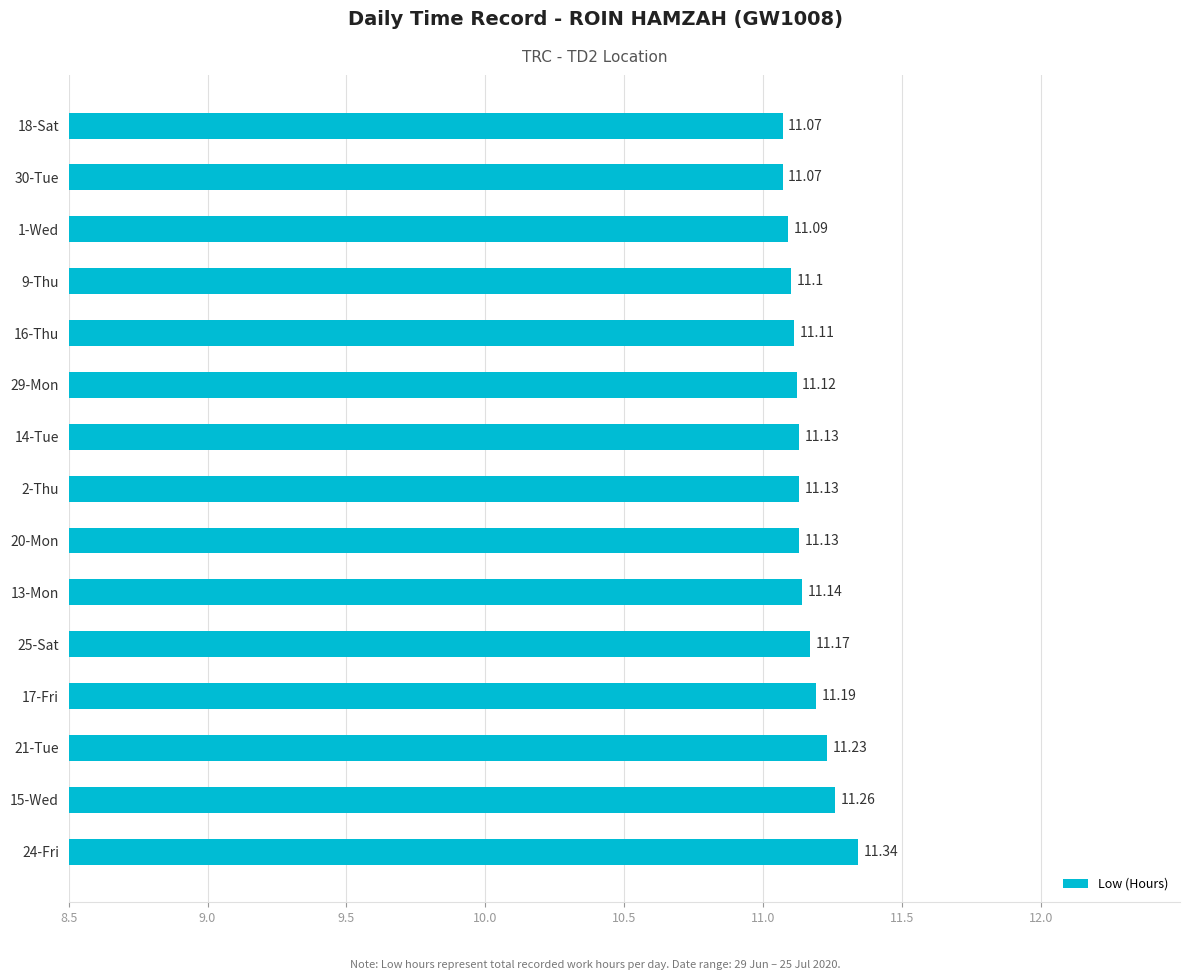

What is the ratio of the value at 18-Sat to the value at 9-Thu?

1.0